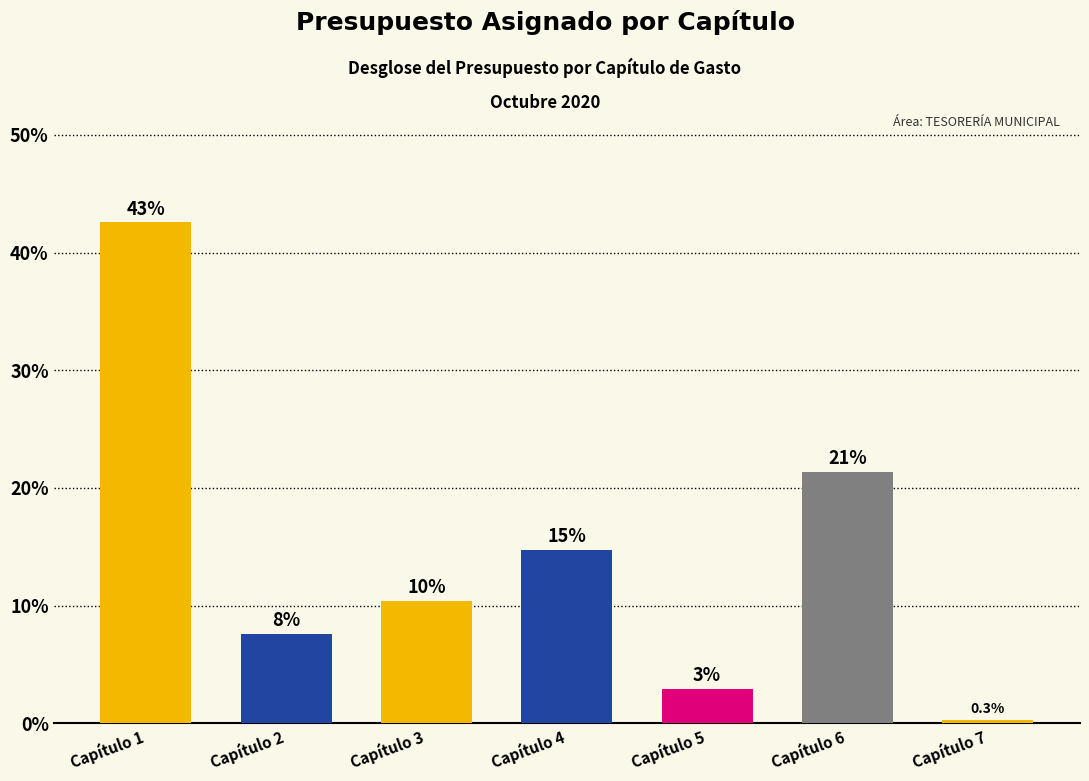

The chart shows a value of 5.7 at Capítulo 3. True or false?

False